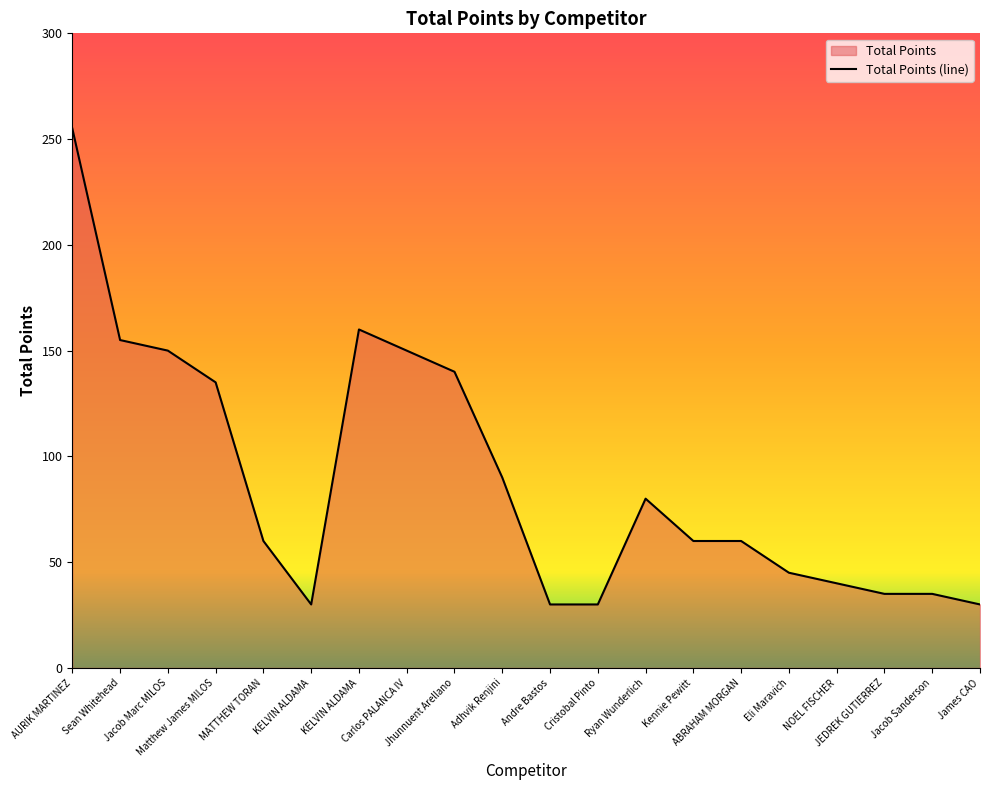

Reading left to right, transcribe all the data shown in this chart.

255	155	150	135	60	30	160	150	140	90	30	30	80	60	60	45	40	35	35	30